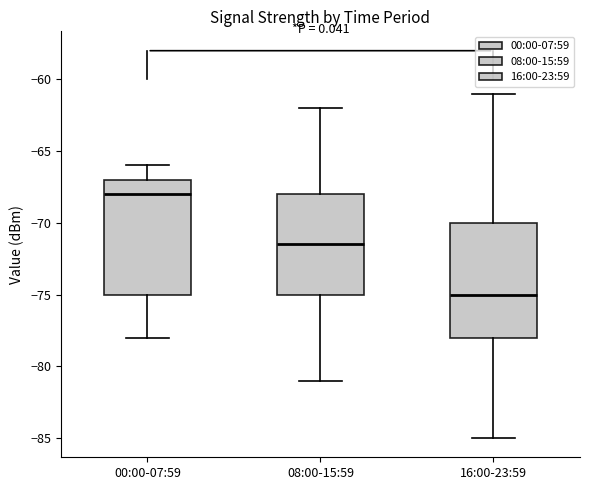

Reading left to right, transcribe this box plot: for each box, give where its median line is, the range the box spans, and where its two whiskers end, as read against the y-axis. The values are not printed on the chart, so give them approximately, as read against the axis.

00:00-07:59: median -68.0, box -75.0 to -67.0, whiskers -78.0 to -66.0
08:00-15:59: median -71.5, box -75.0 to -68.0, whiskers -81.0 to -62.0
16:00-23:59: median -75.0, box -78.0 to -70.0, whiskers -85.0 to -61.0